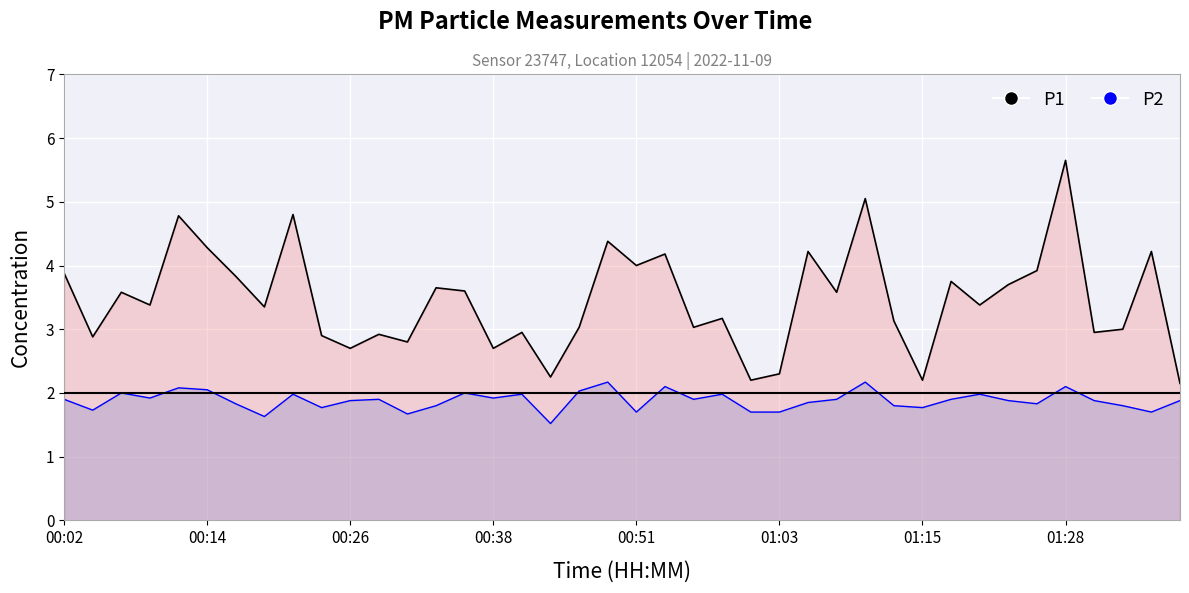

At 00:51, list the series in order from largest to smallest.

P1, P2